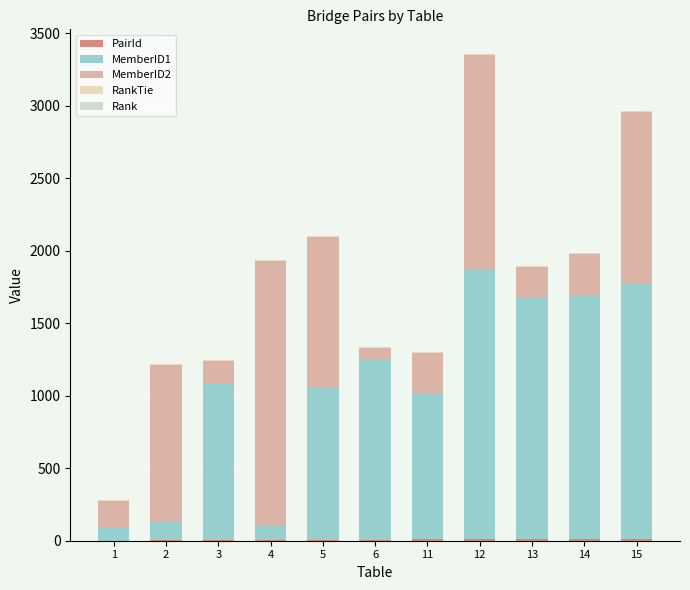

At which category is the sum across all series the highest?

12